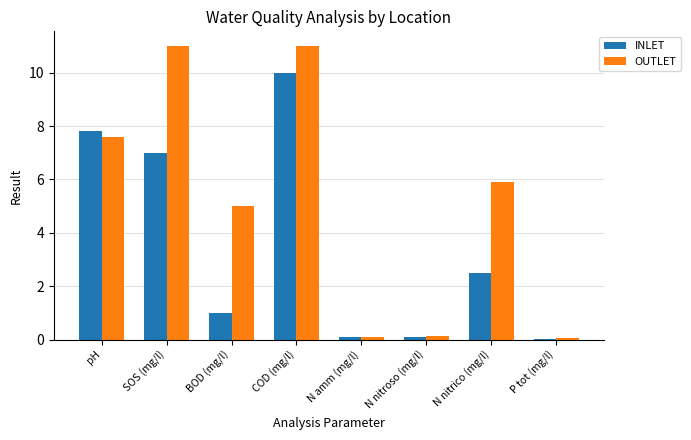

What value does the INLET series have at N nitrico (mg/l)?

2.5